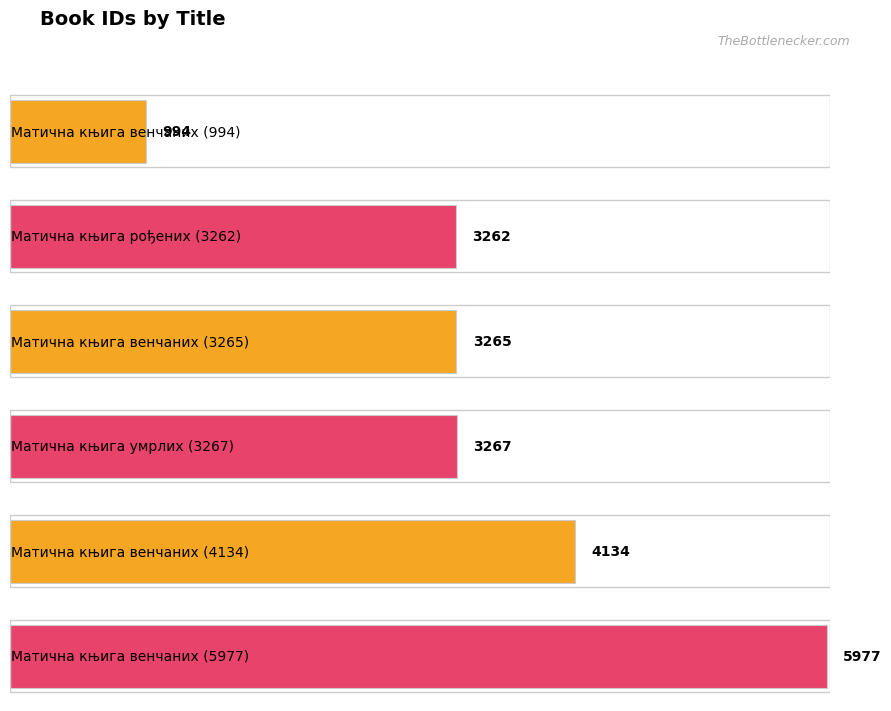

How many bars are there in total?

6